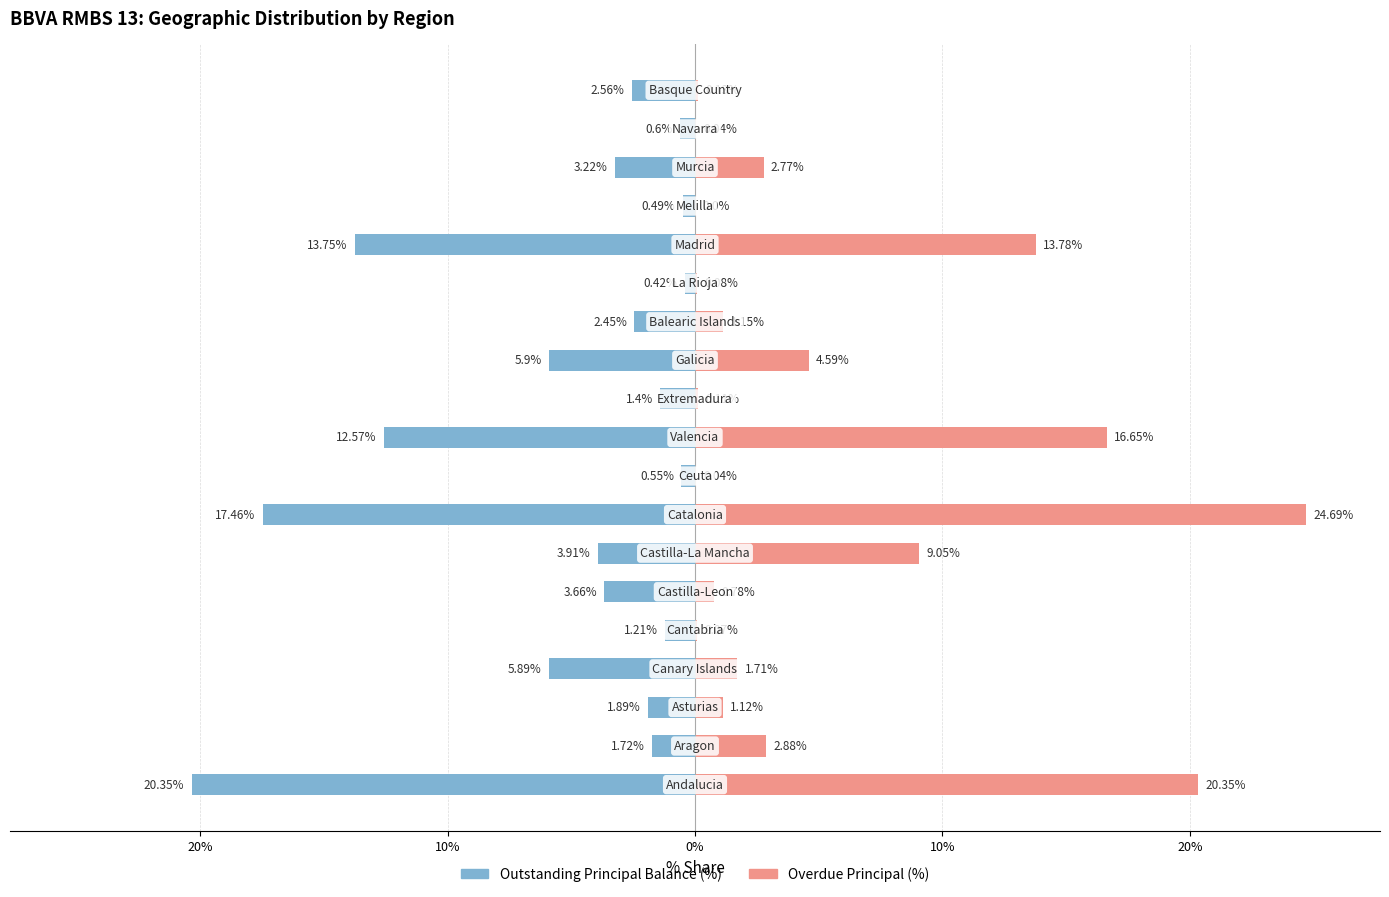

List the series in order of their peak value, highest first.

Overdue Principal (%), Outstanding Principal Balance (%)